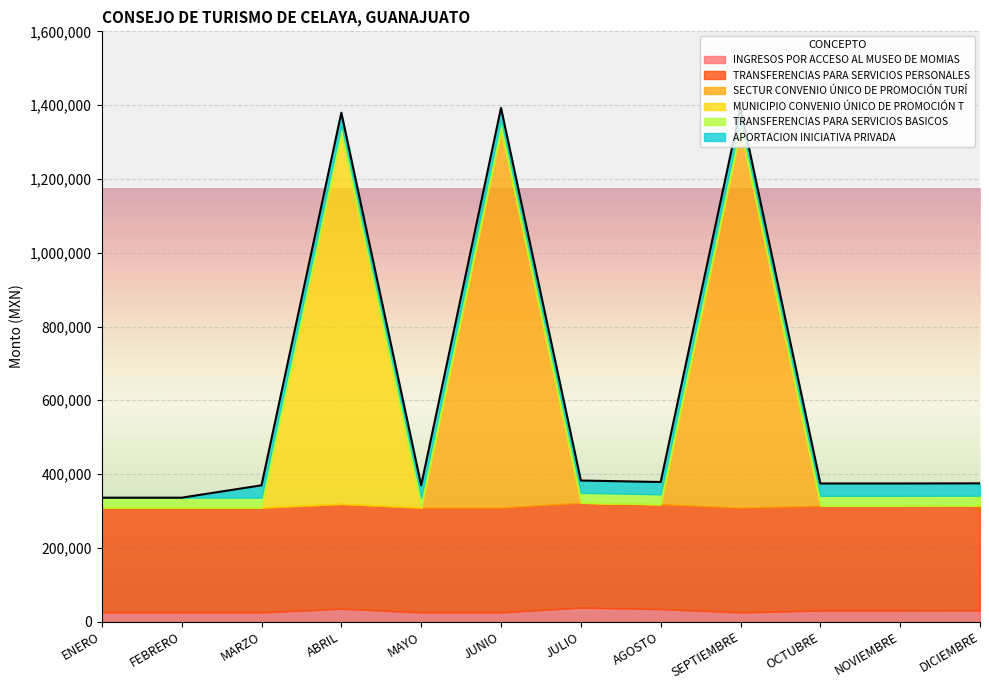

Is it true that TRANSFERENCIAS PARA SERVICIOS BASICOS equals 38366.5 at ABRIL?

False